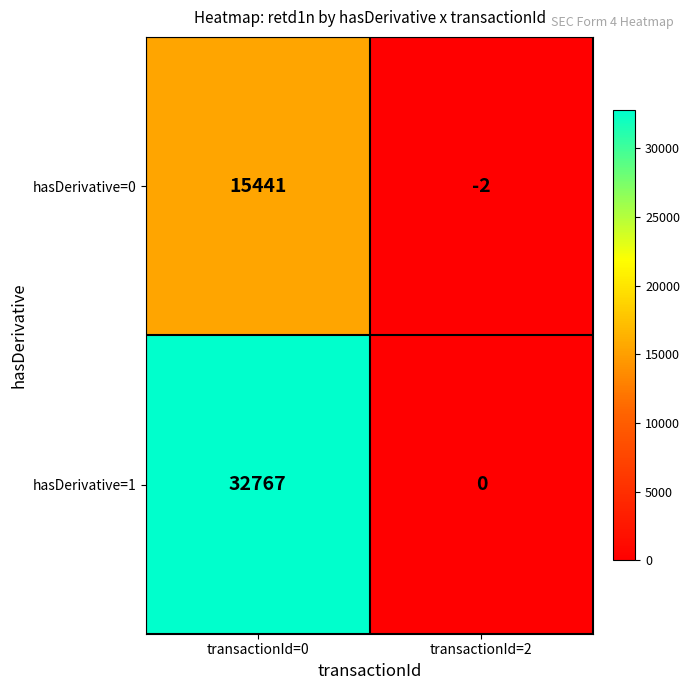

Which series has the widest spread of values?

hasDerivative=1